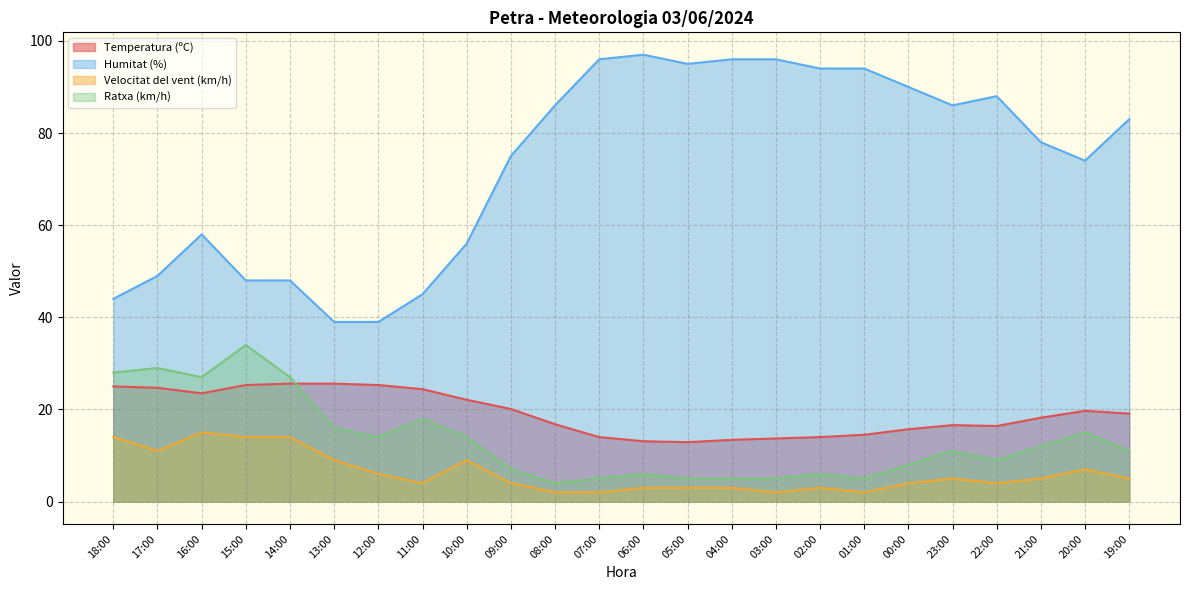

How many values in the Humitat (%) series exceed 83?

11